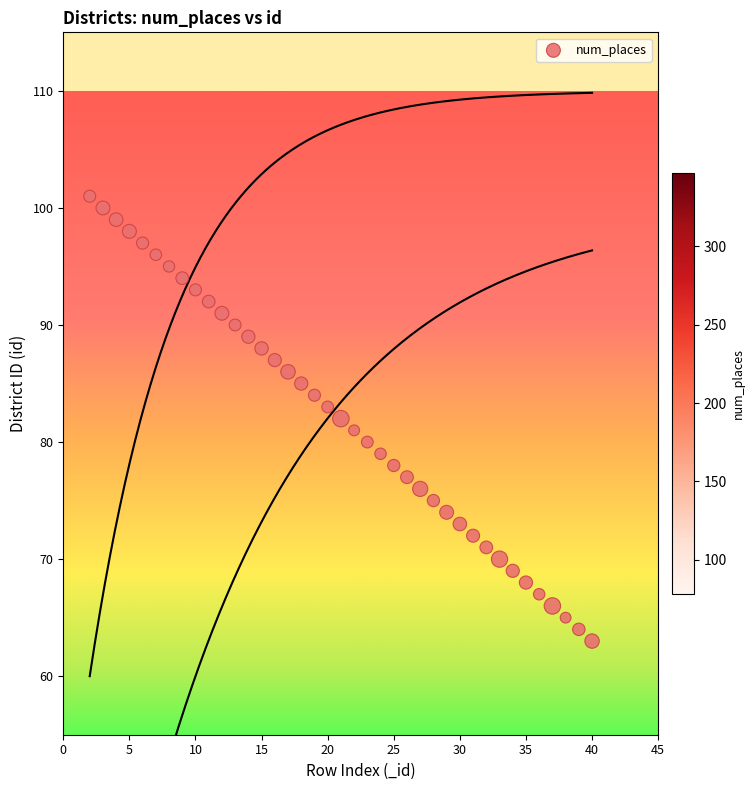

What is the range of X values (max minus min)?

38